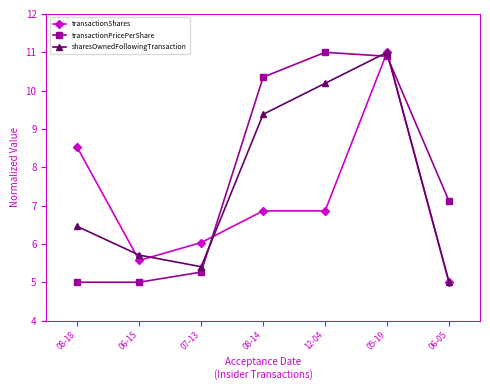

What is the value of the transactionPricePerShare point at the 3rd from the left?

5.3